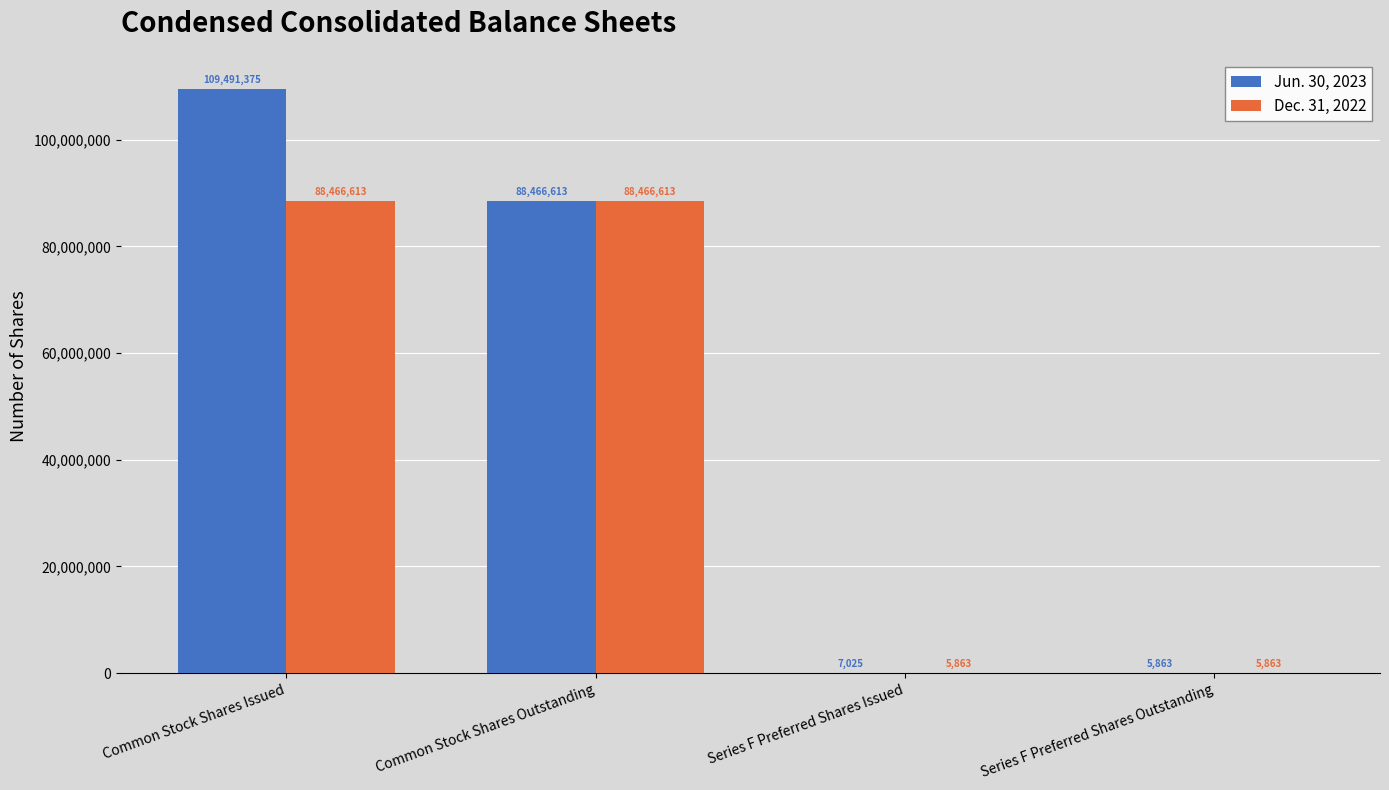

Does the chart contain stacked bars?

No